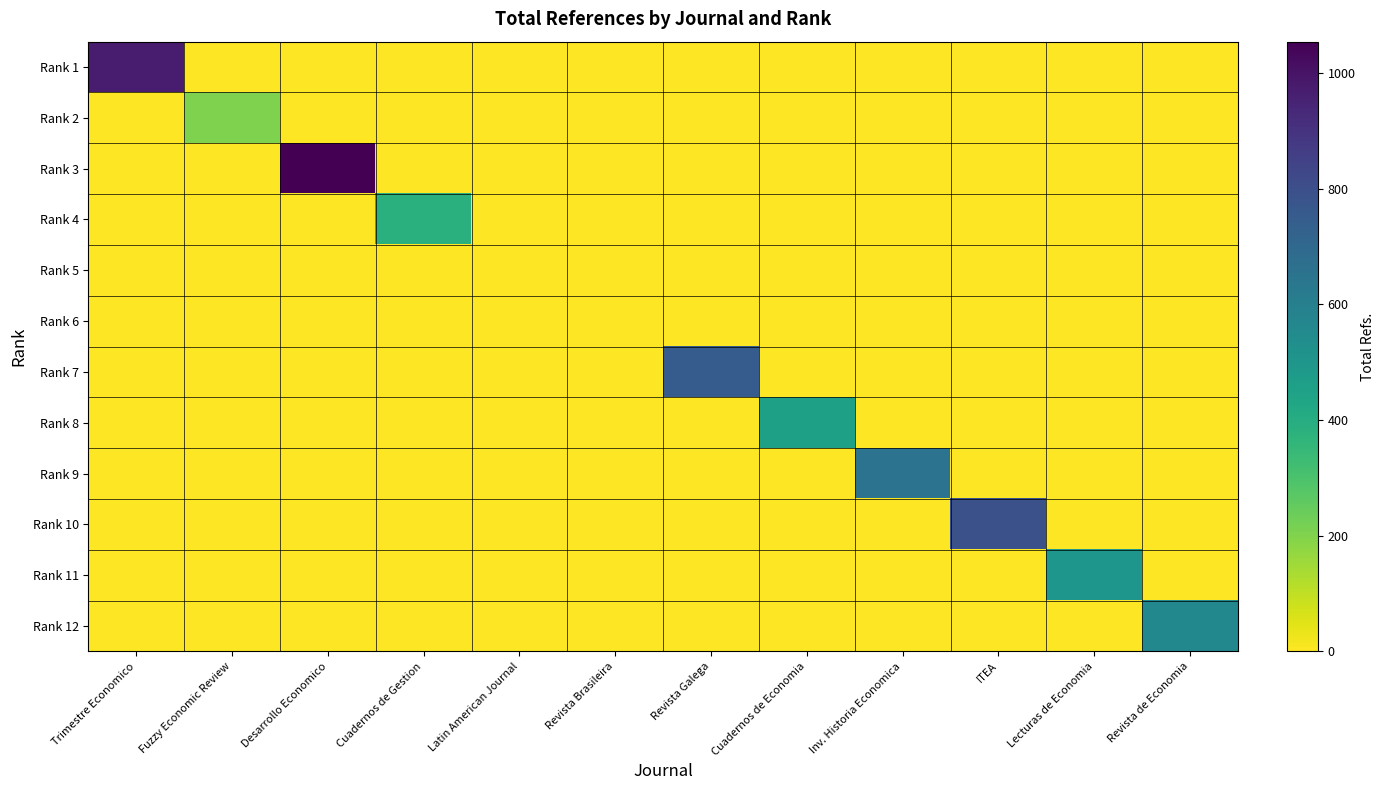

At how many categories does at least one series exceed 902?

2